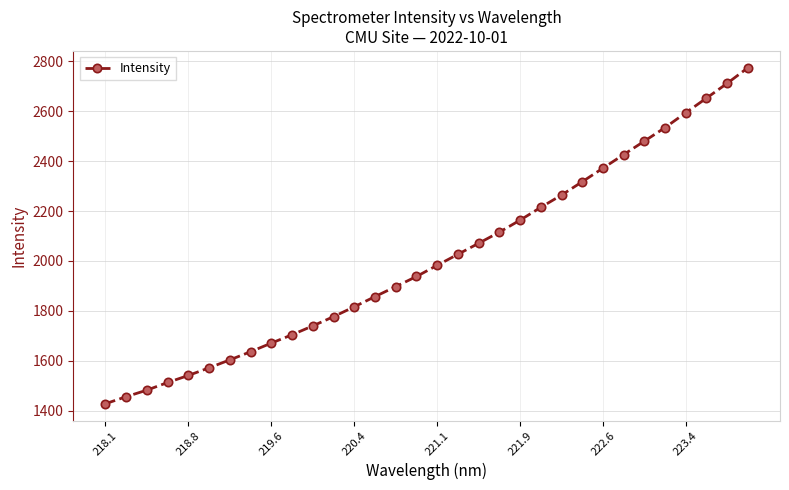

What is the value of the 18th point from the left?

2026.7